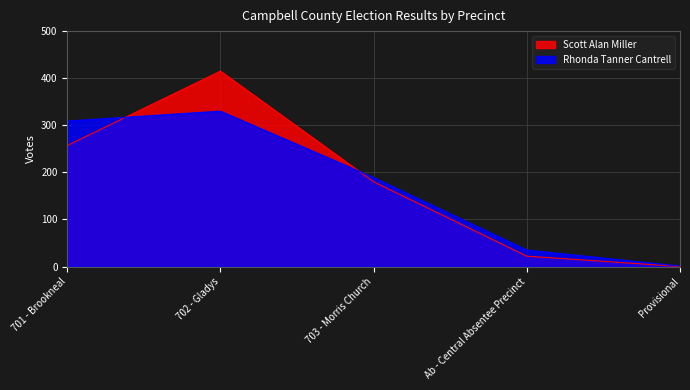

The Scott Alan Miller series shows 199 at Provisional. True or false?

False